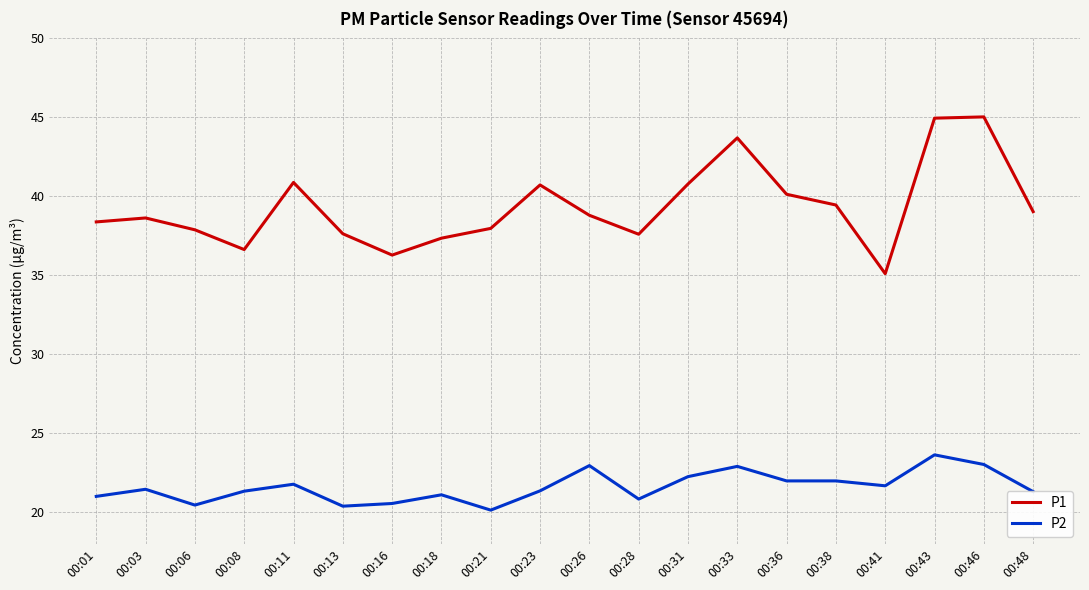

What is the sum of all P2 values?

432.0